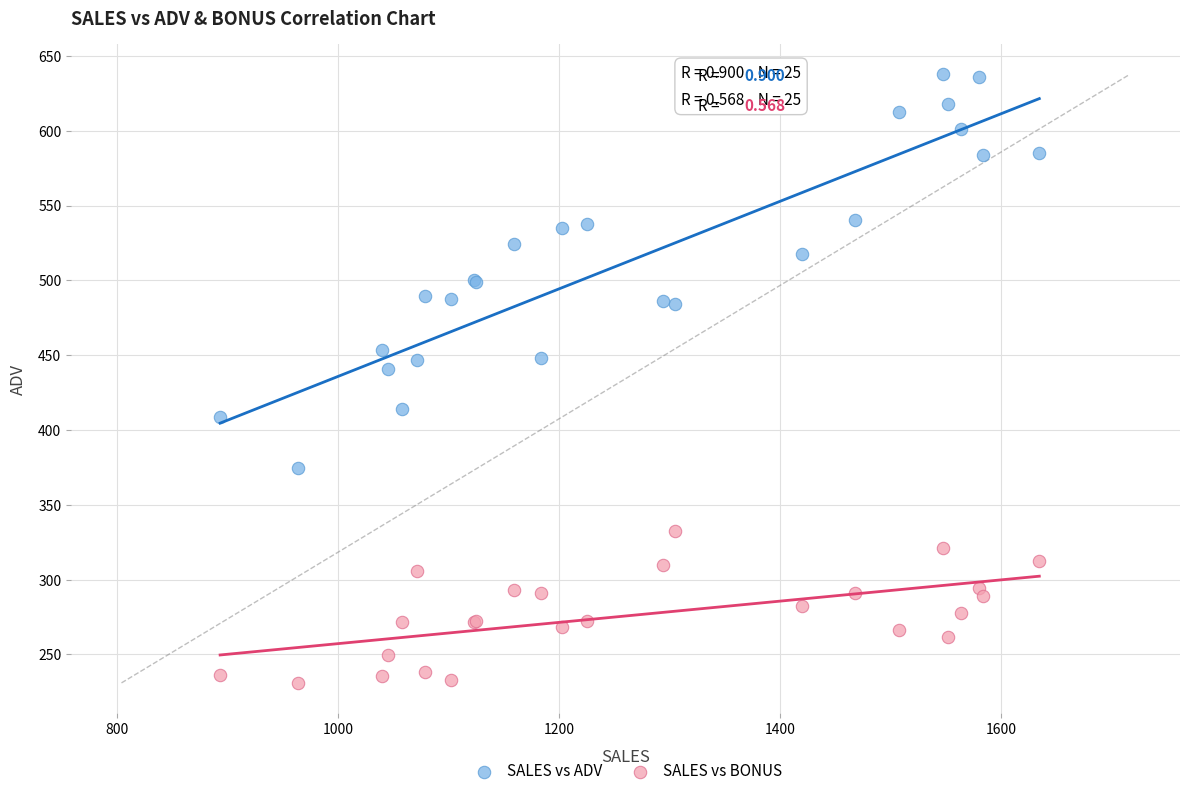

What is the X range (max minus min) for the scatter plot?

741.8